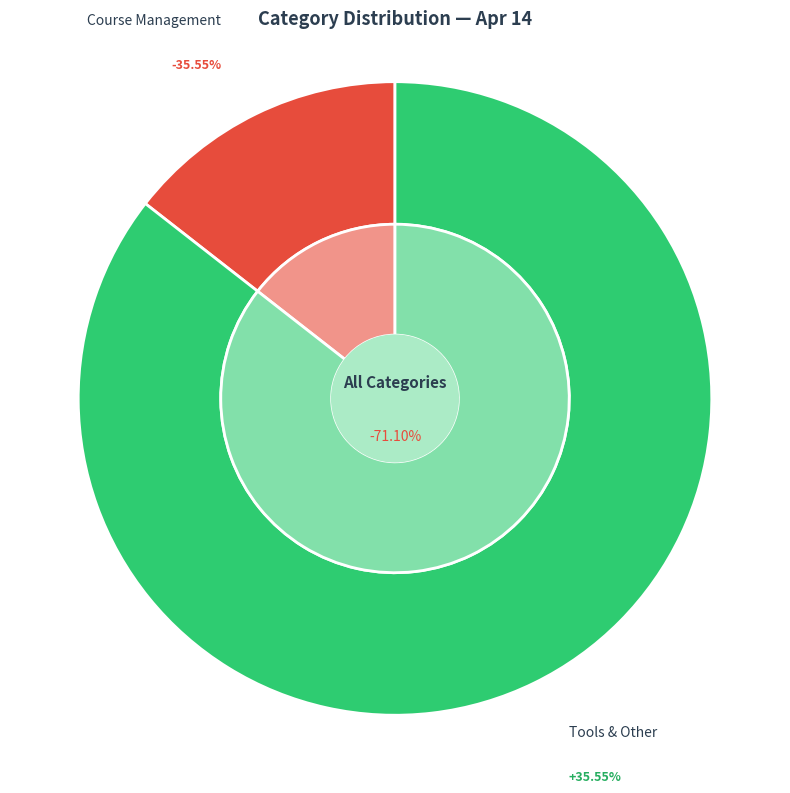

What percentage is the Course Management slice, to the nearest percent?

14%